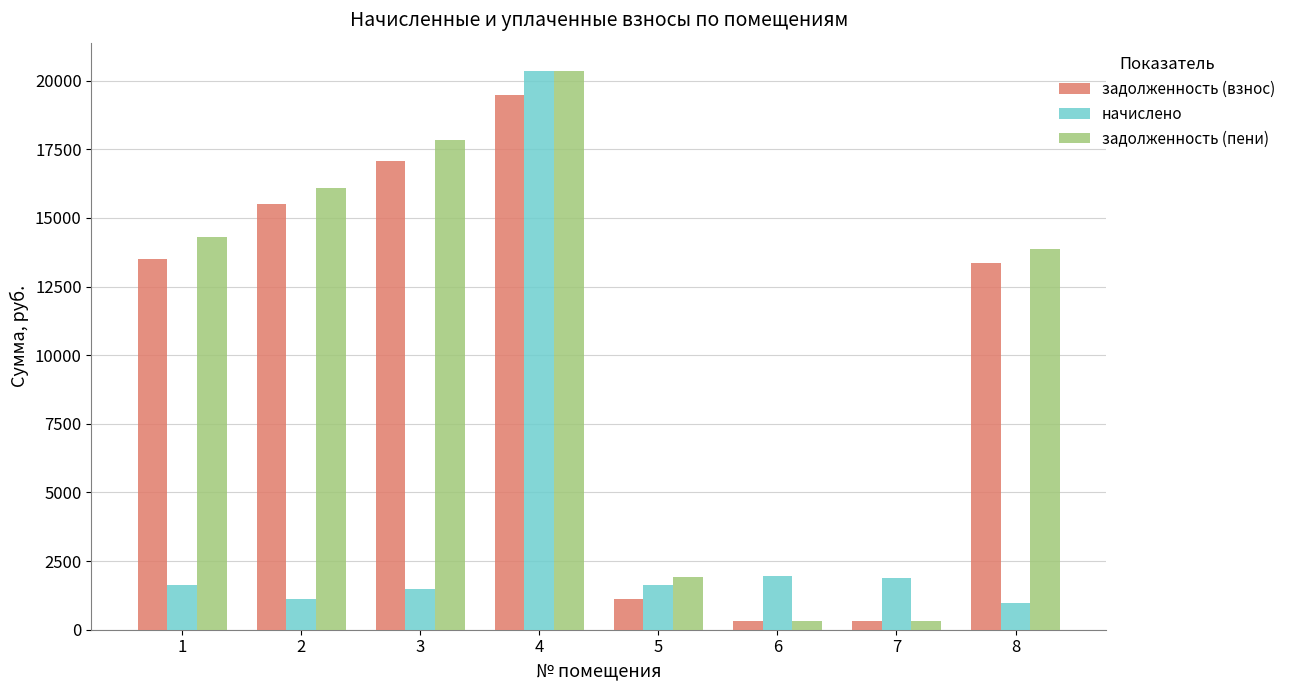

How many data points in задолженность (взнос) are above 13512?

4